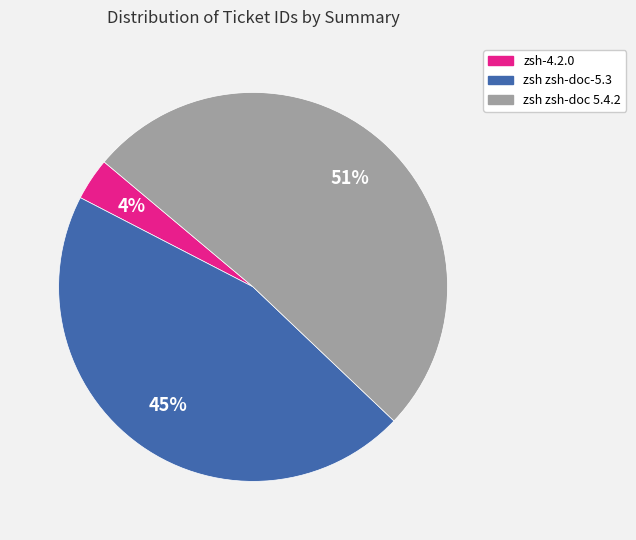

To the nearest percent, what is the combined percentage of zsh zsh-doc-5.3 and zsh-4.2.0?

49%